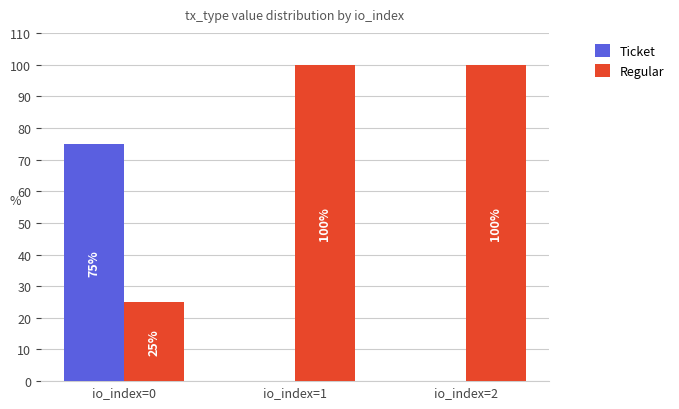

What is the greatest value displayed?

100